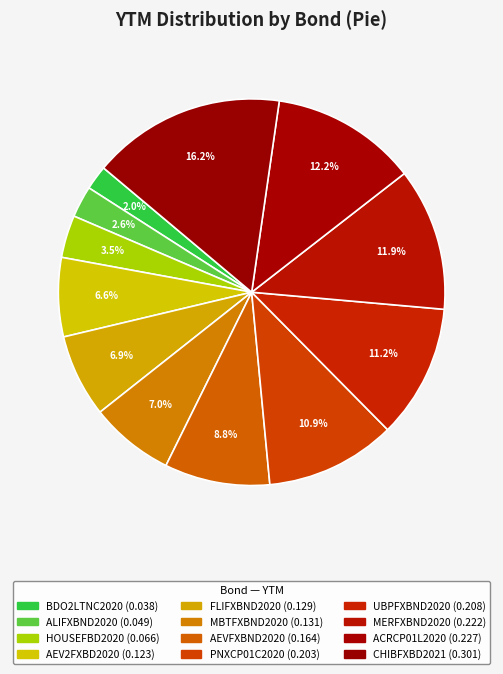

How many slices are in this pie chart?

12